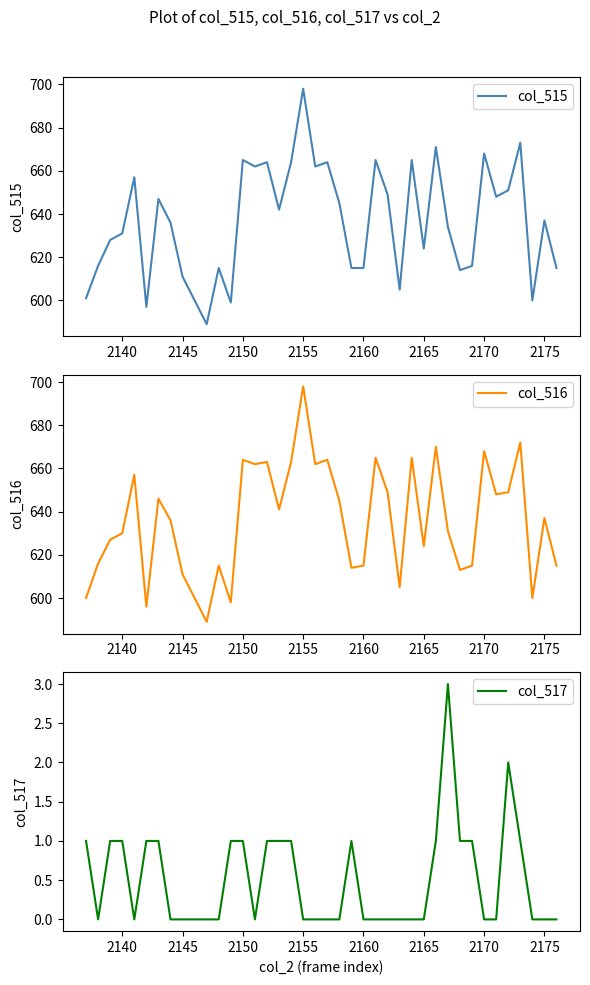

How many series are shown in this chart?

3